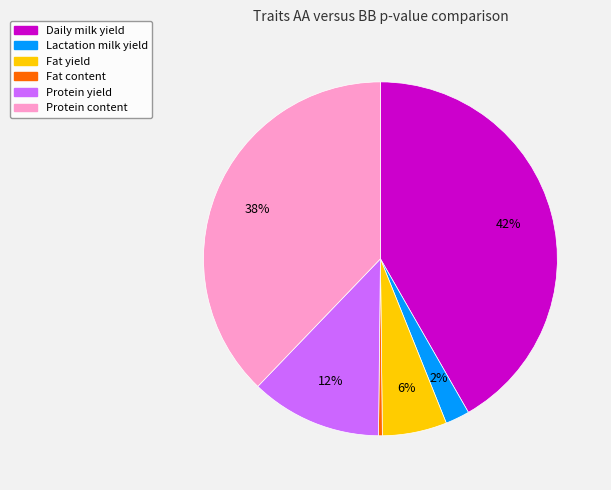

How many segments does this pie chart have?

6